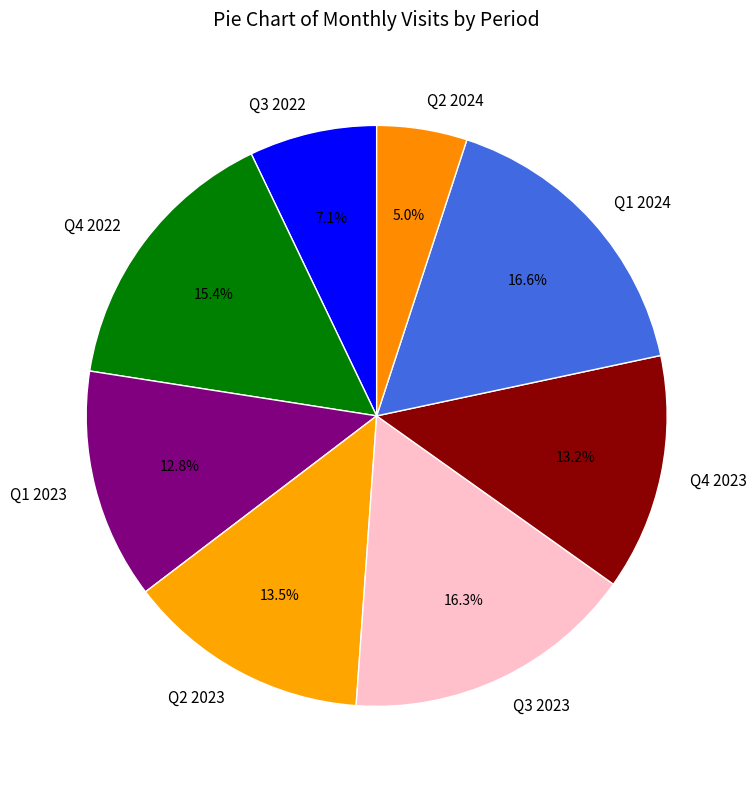

Count the number of slices in the pie.

8